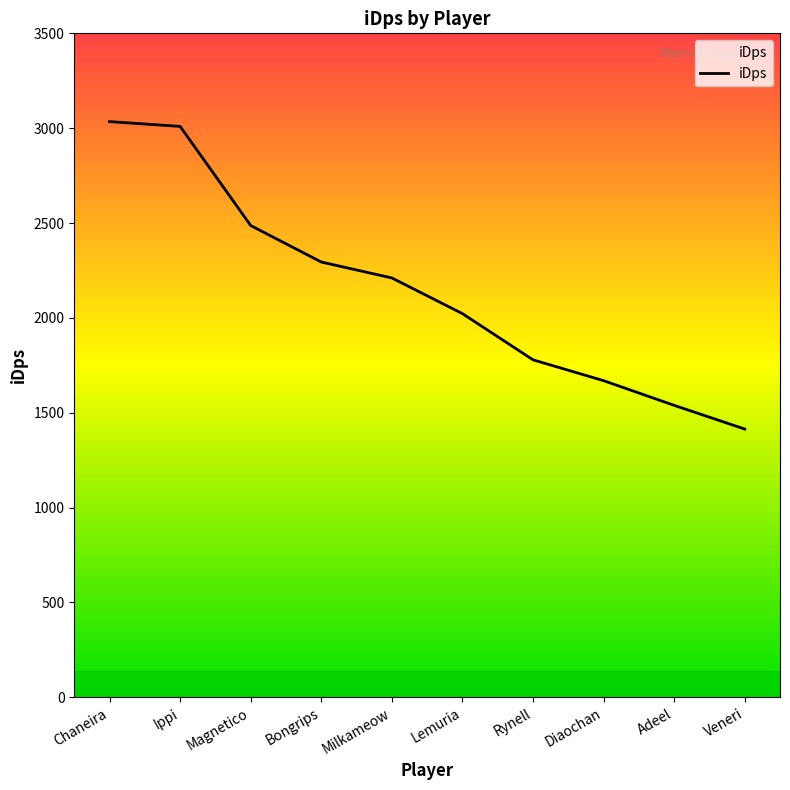

Reading left to right, what are all the values shown in this chart?

3034.6	3009.5	2486.7	2294.5	2210.5	2022.5	1778.9	1669.1	1538.9	1414.0